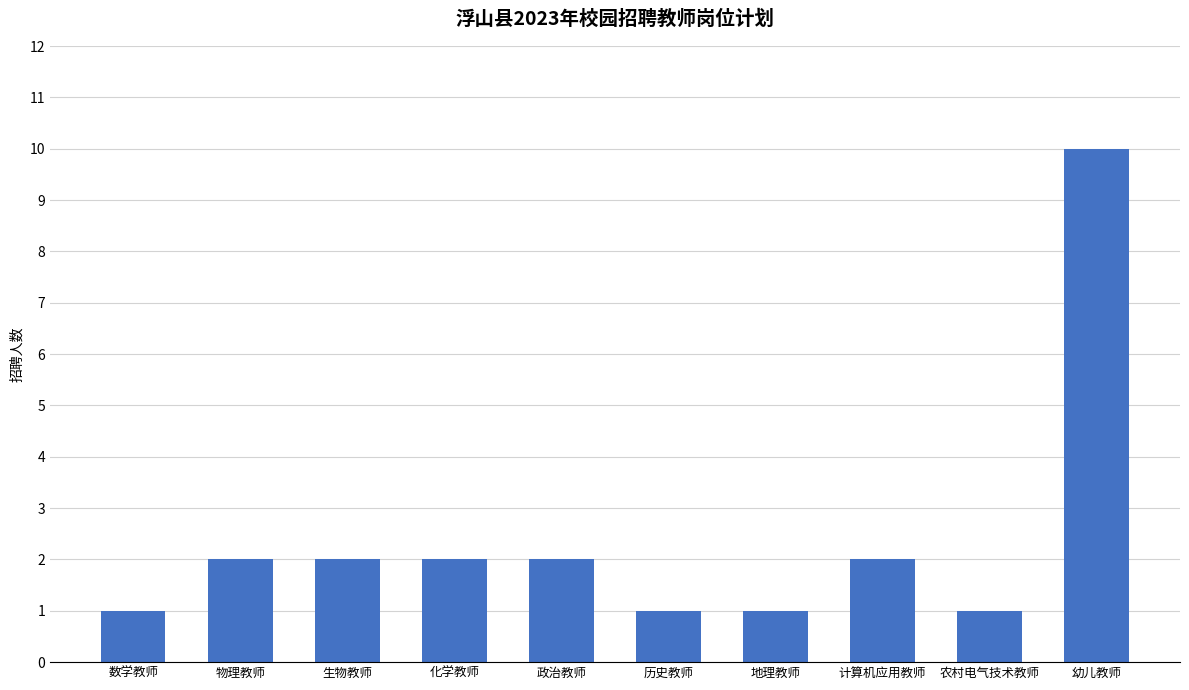

What is the sum of all values?

24